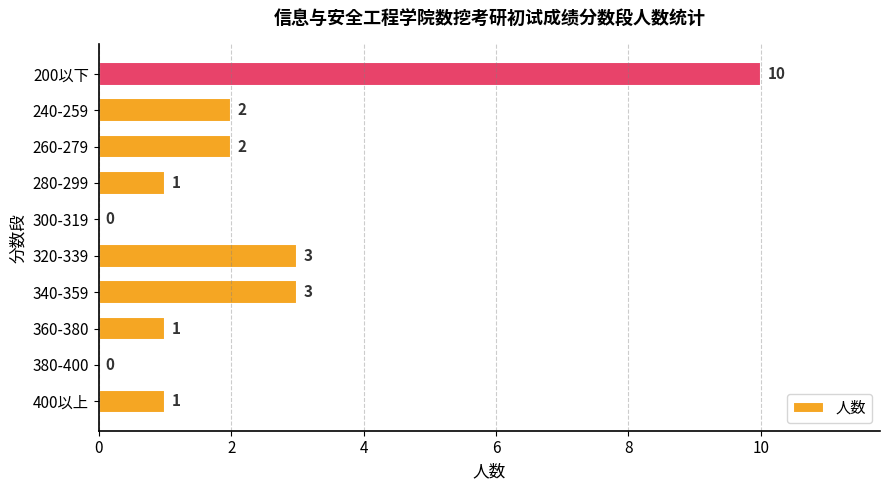

What is the ratio of the value at 260-279 to the value at 240-259?

1.0